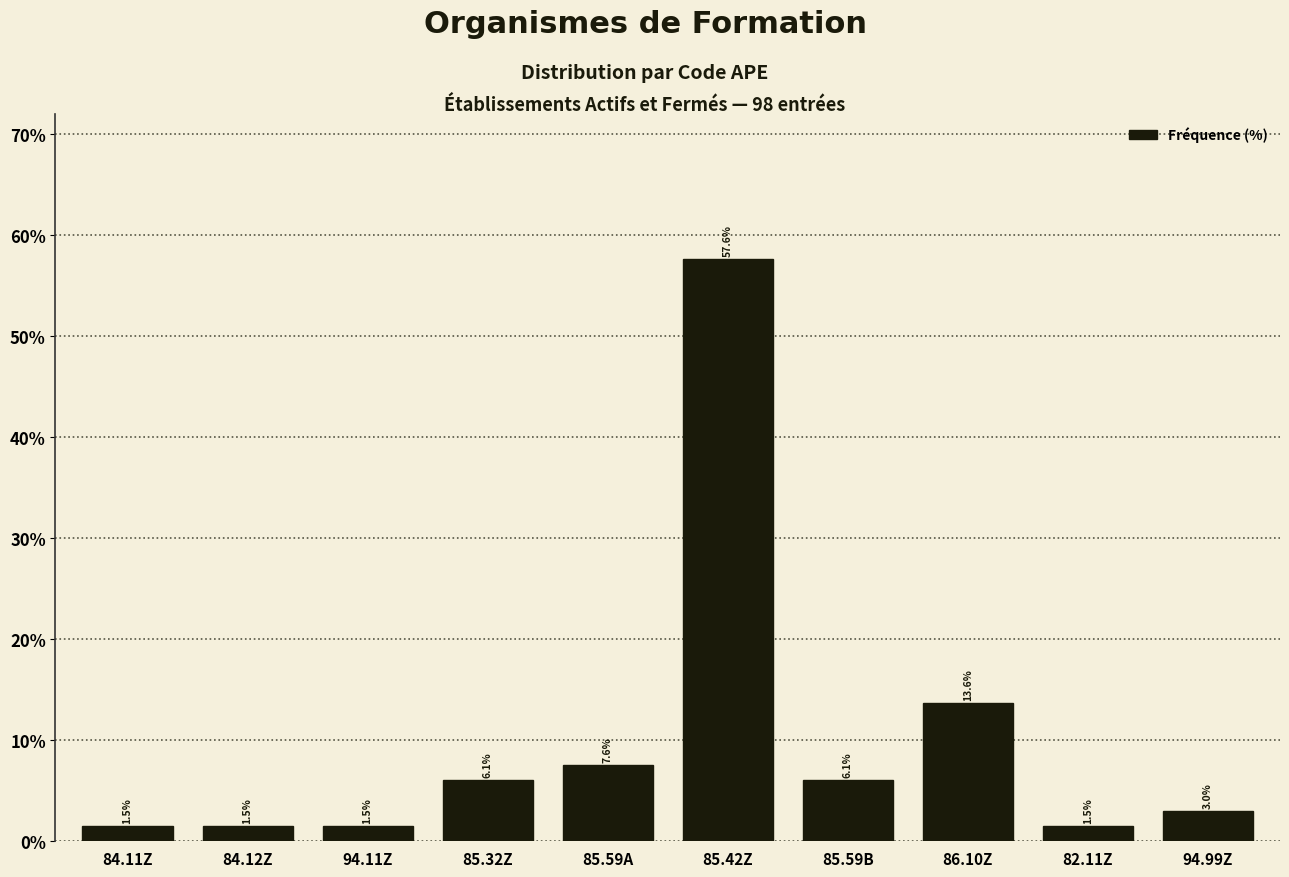

Reading right to left, list all the values displayed in this chart.

94.99Z=3.0	82.11Z=1.5	86.10Z=13.6	85.59B=6.1	85.42Z=57.6	85.59A=7.6	85.32Z=6.1	94.11Z=1.5	84.12Z=1.5	84.11Z=1.5